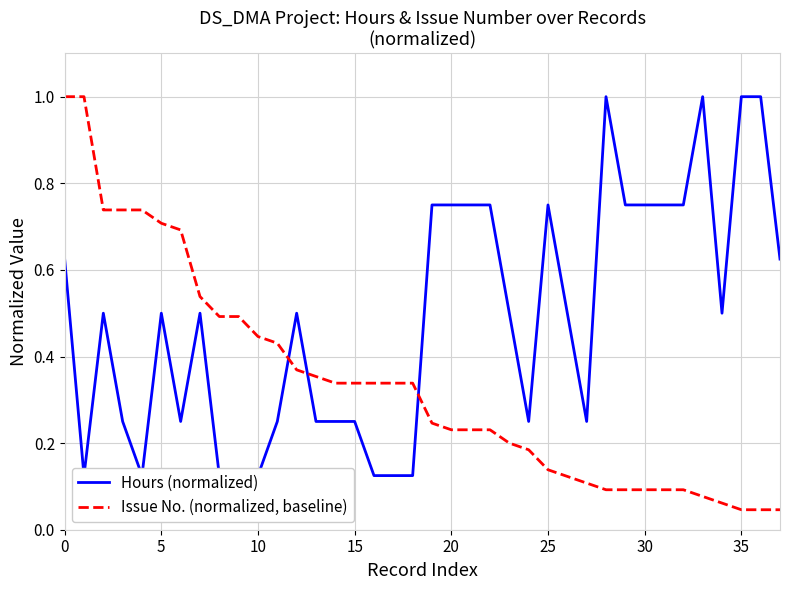

True or false: Issue No. (normalized, baseline) has a value of 0.5 at 15.

False